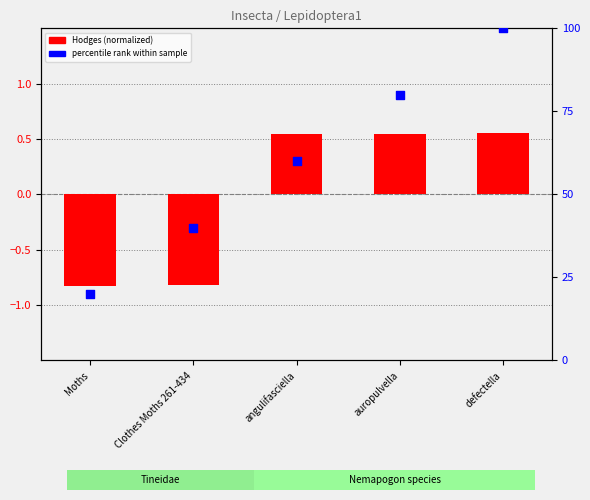

Is the value of percentile rank within sample at angulifasciella greater than the value of Hodges (normalized) at defectella?

Yes